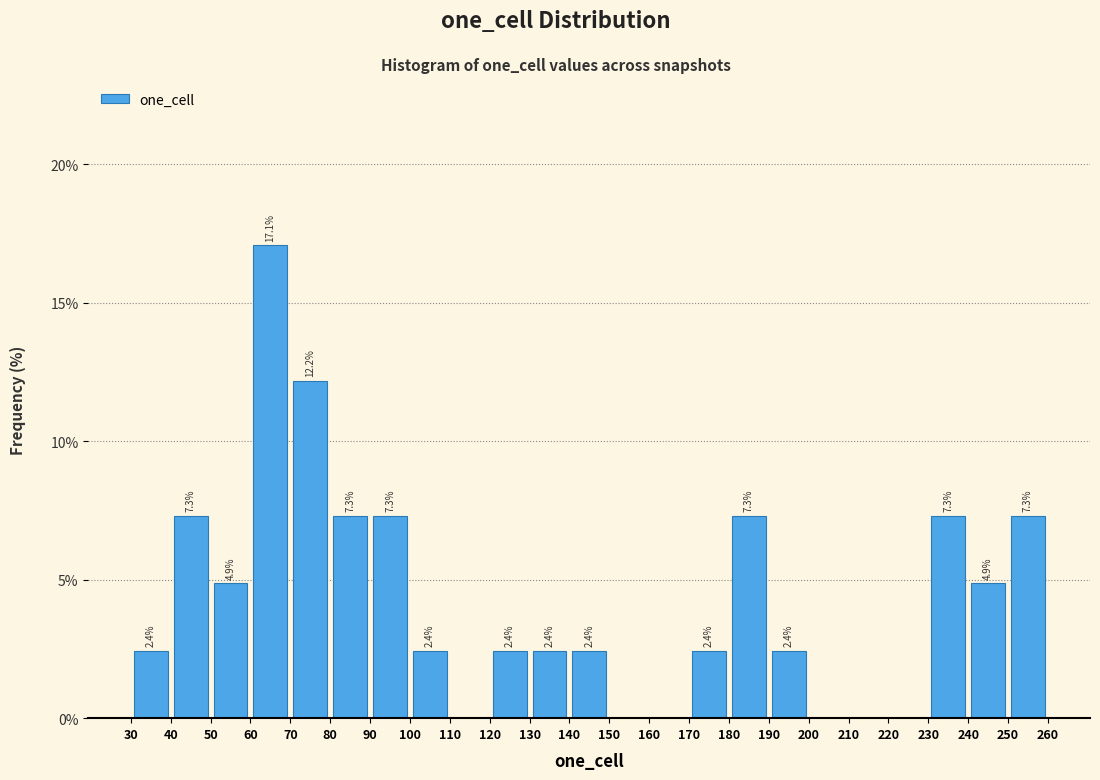

Over which range of the x-axis is the bar tallest?

60 to 70